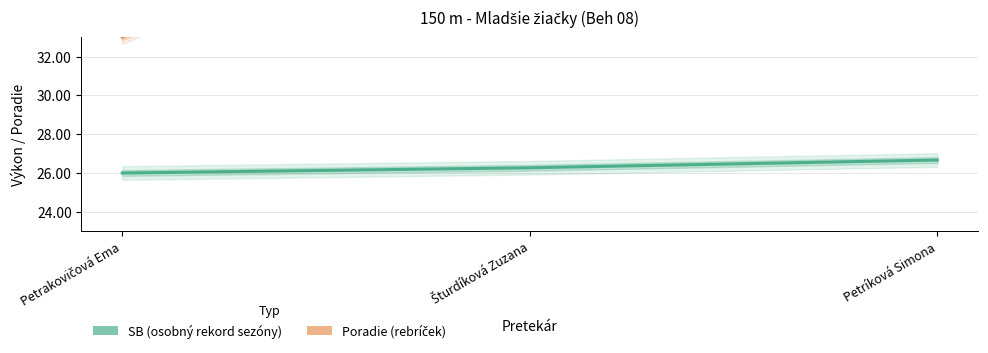

What is the greatest value displayed?

50.0